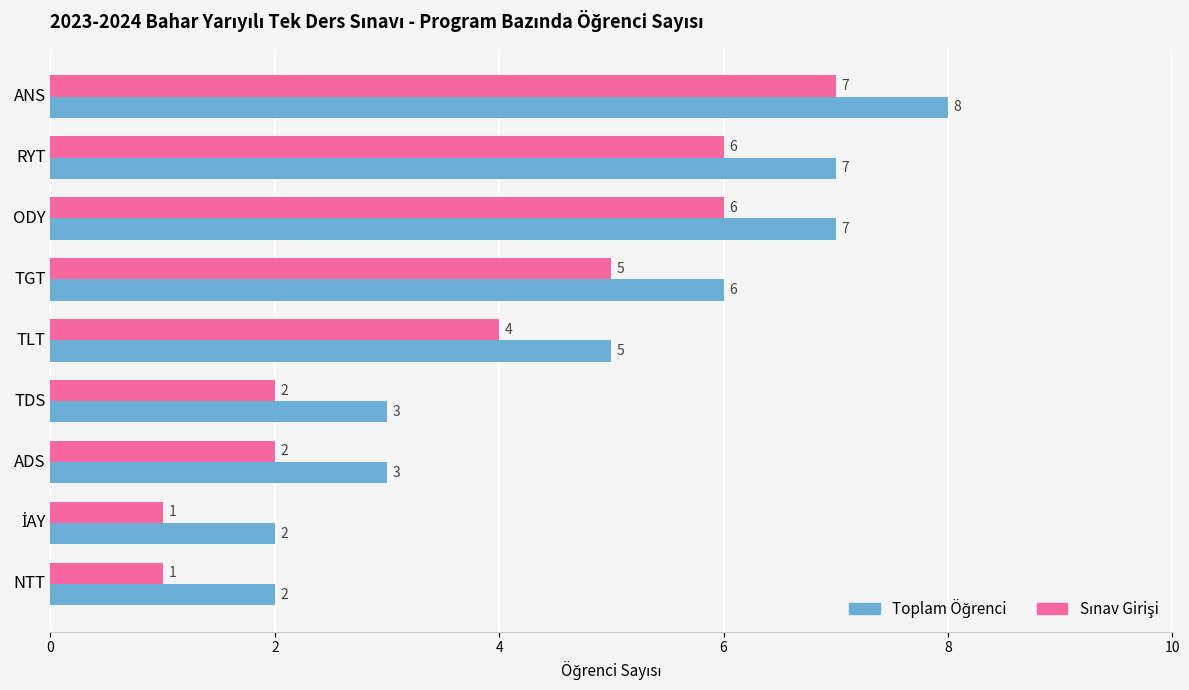

At which category is the sum across all series the highest?

ANS